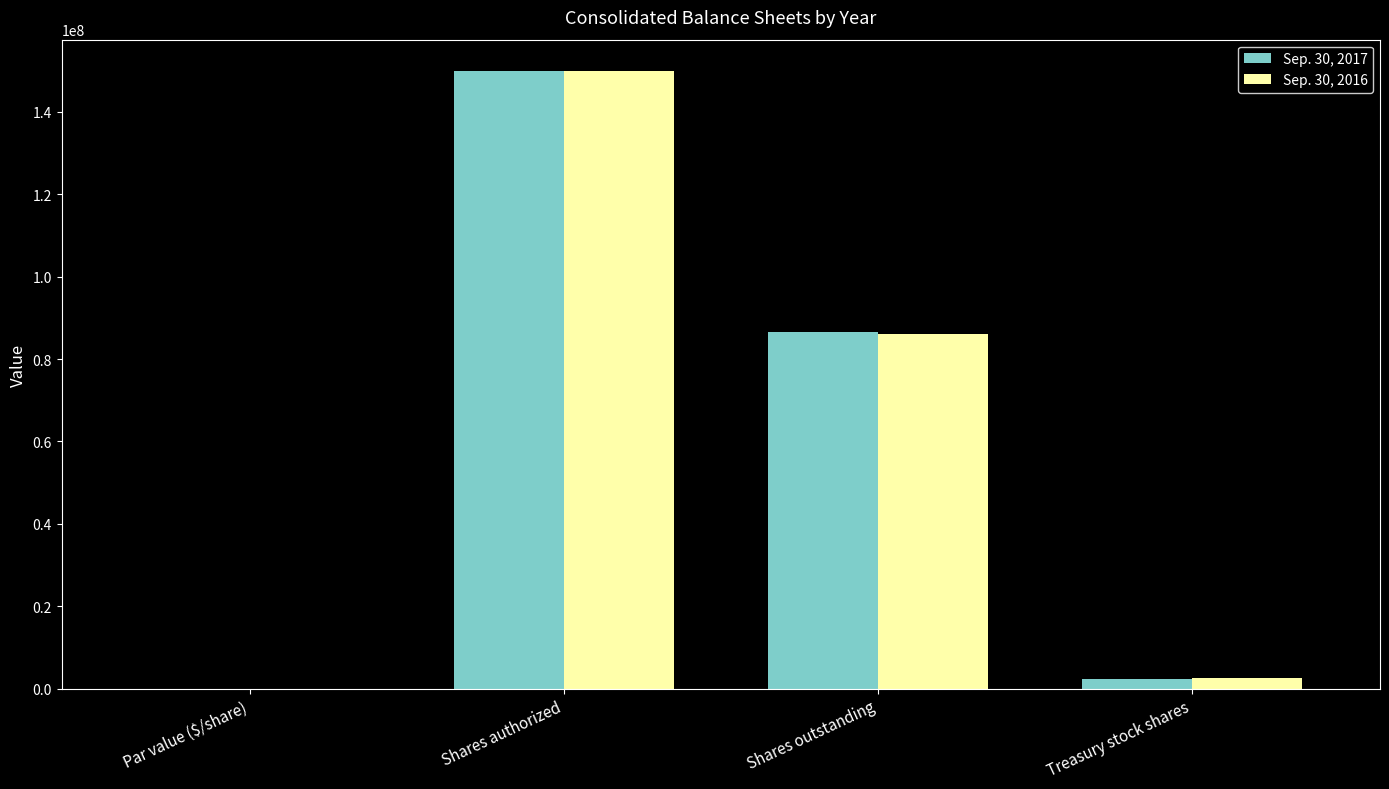

How many categories are shown in the chart?

4